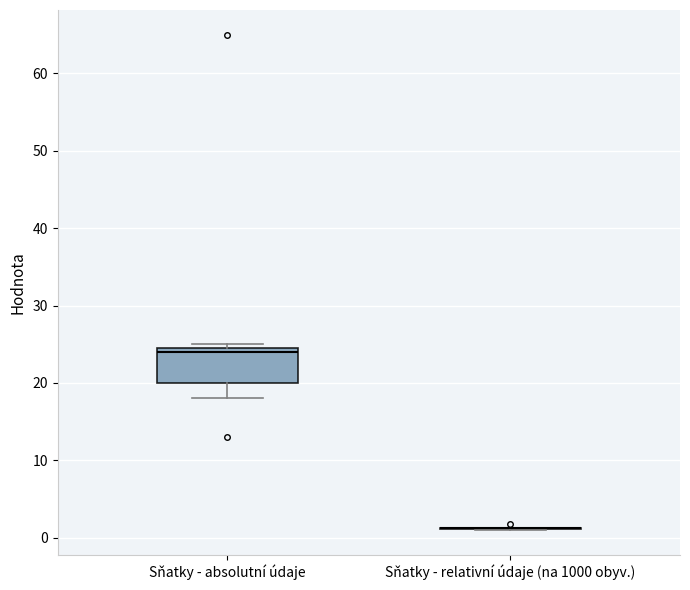

Comparing the boxes themselves (not the whiskers), which one is the tallest?

Sňatky - absolutní údaje